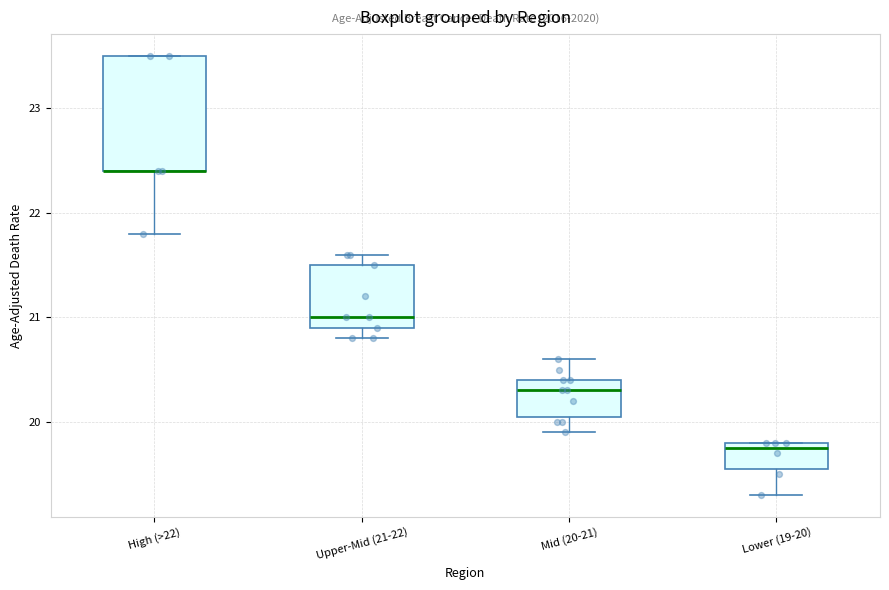

Comparing the boxes themselves (not the whiskers), which one is the tallest?

High (>22)